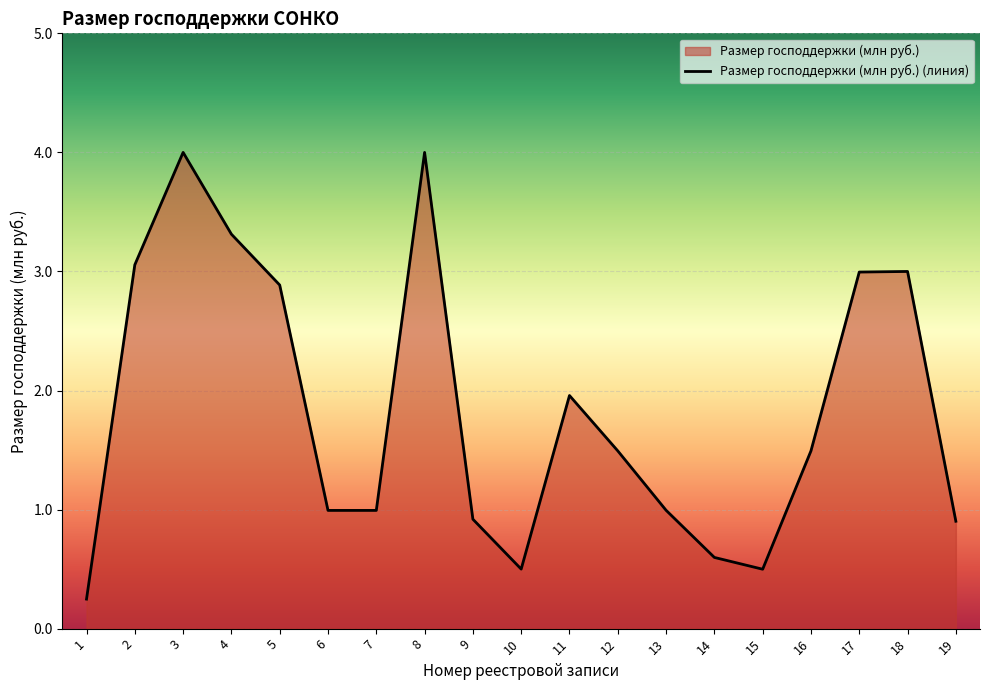

Does the chart display data point markers on the line(s)?

No